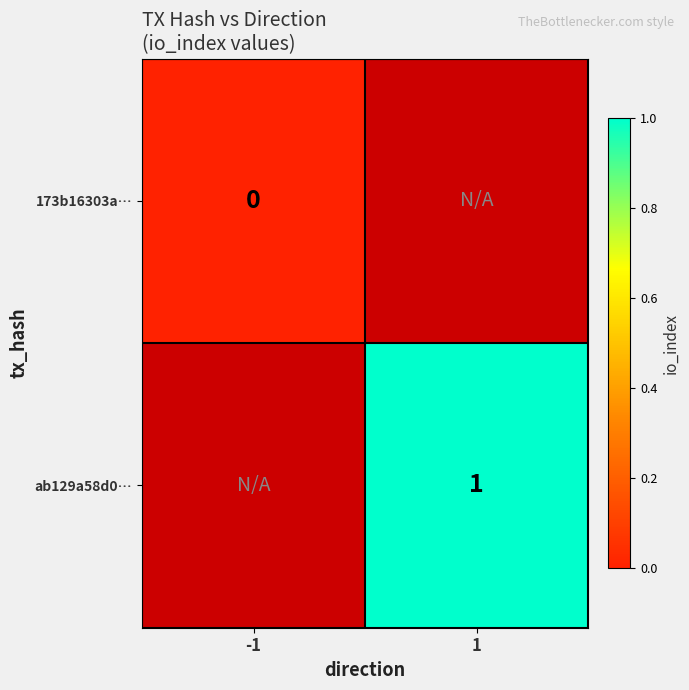

True or false: ab129a58d0… has a value of 2 at 1.

False